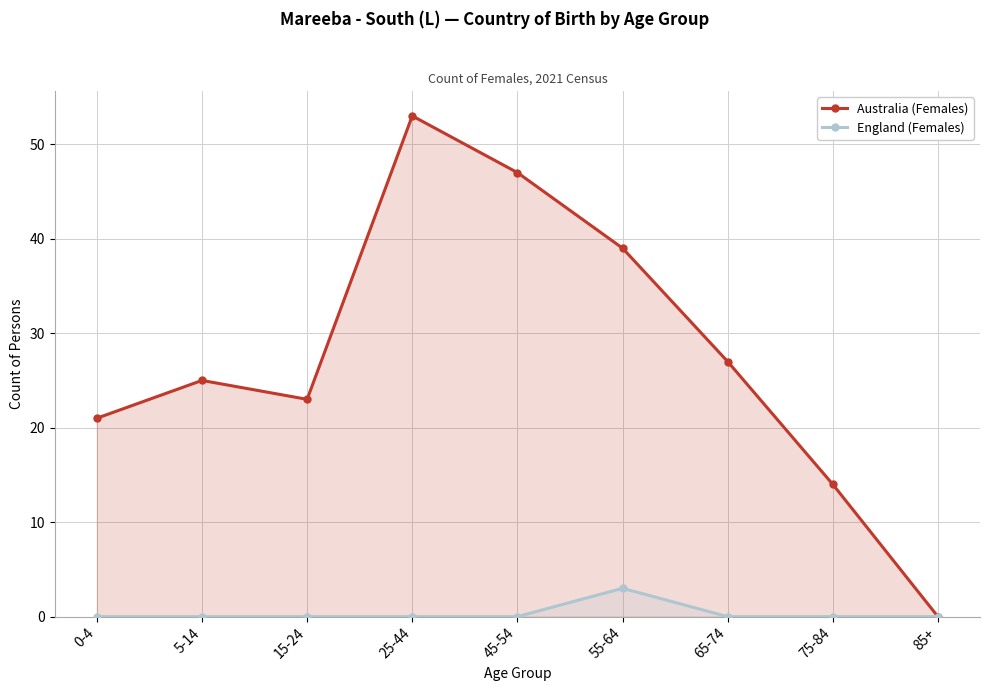

Which has a higher value, 0-4 or 75-84?

0-4